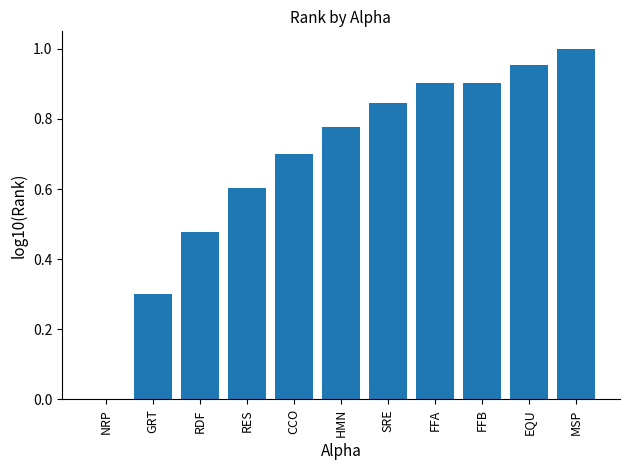

Read the value at FFB.

0.9